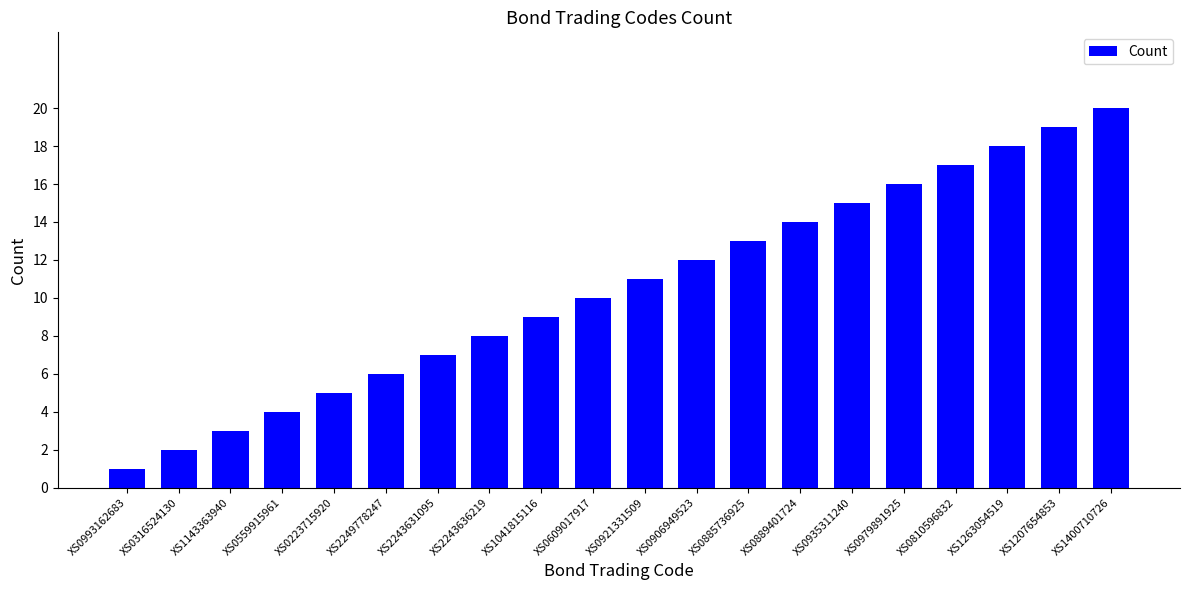

What is the value of the 1st bar from the left?

1